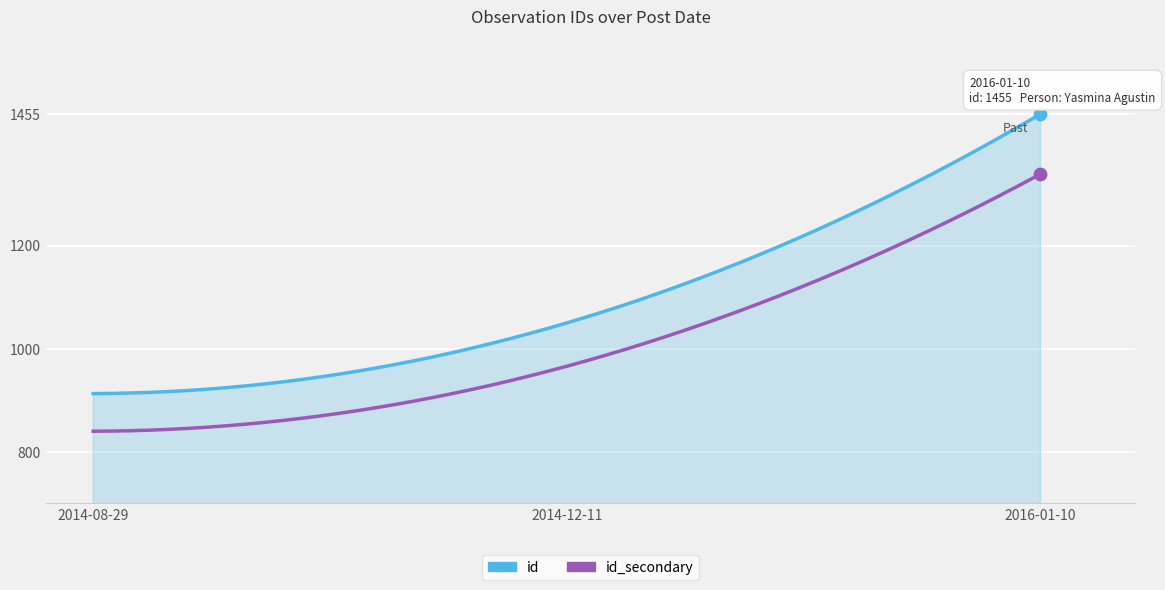

Which series has the largest range (max minus min)?

id